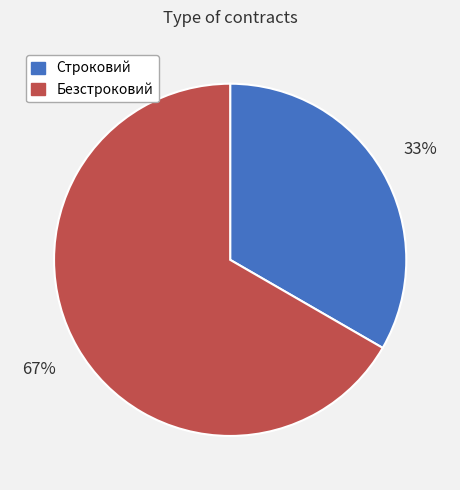

Which has a higher value, Безстроковий or Строковий?

Безстроковий